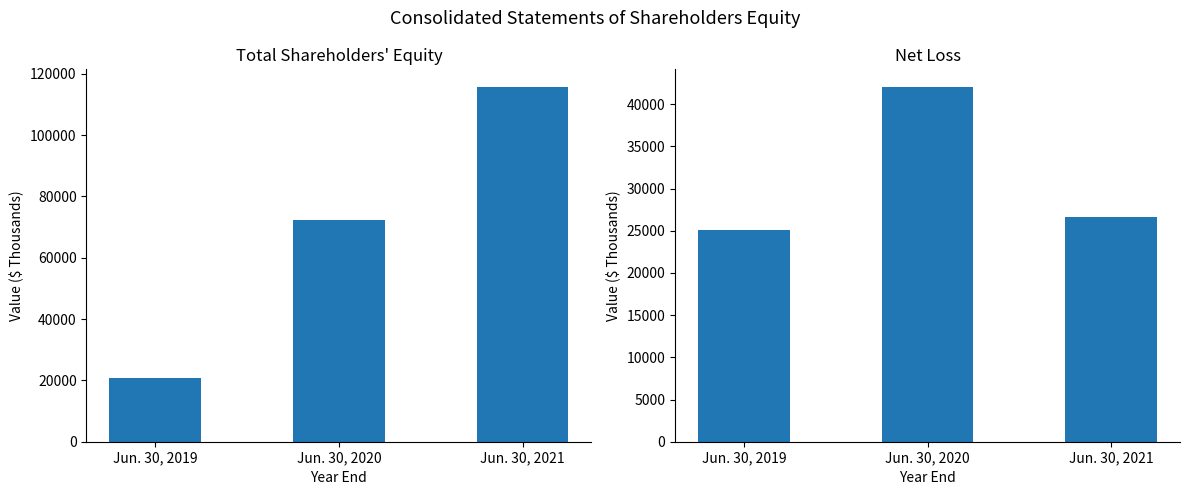

Which series has the largest total across all categories?

Total Shareholders' Equity